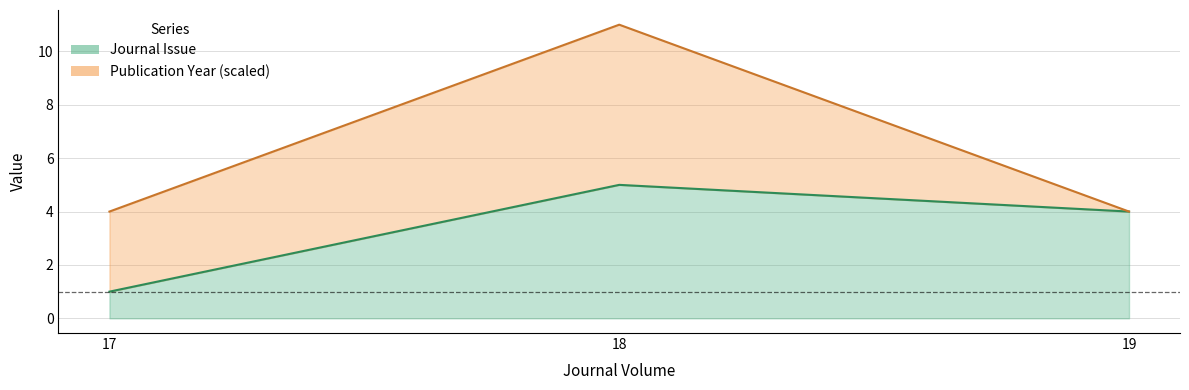

What is the sum of all values?

10